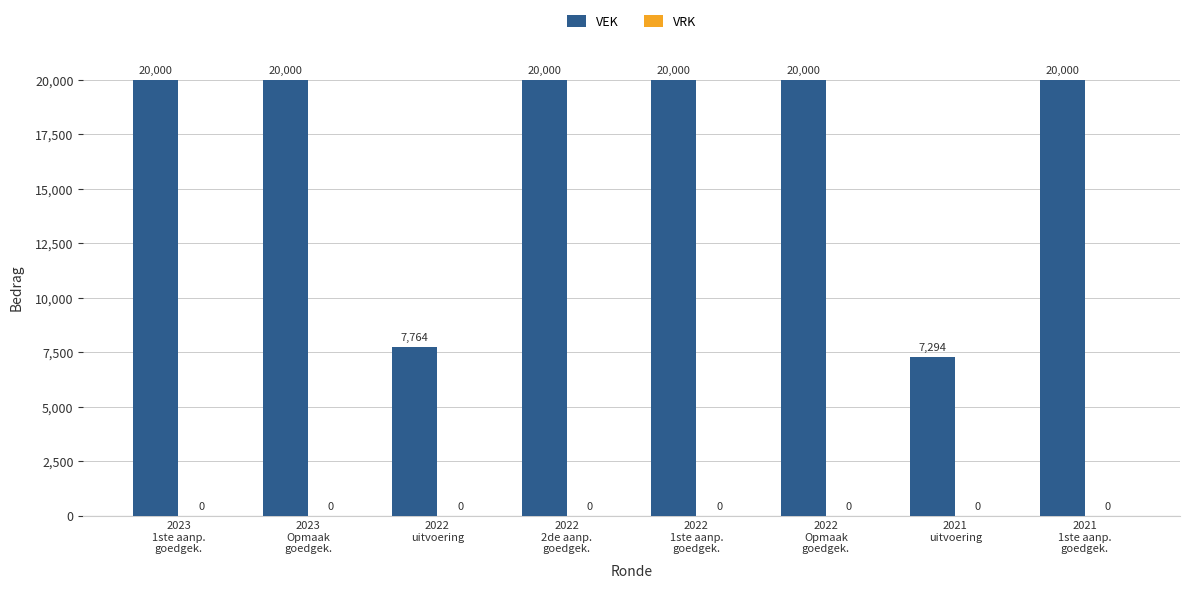

Does the chart contain any negative values?

No